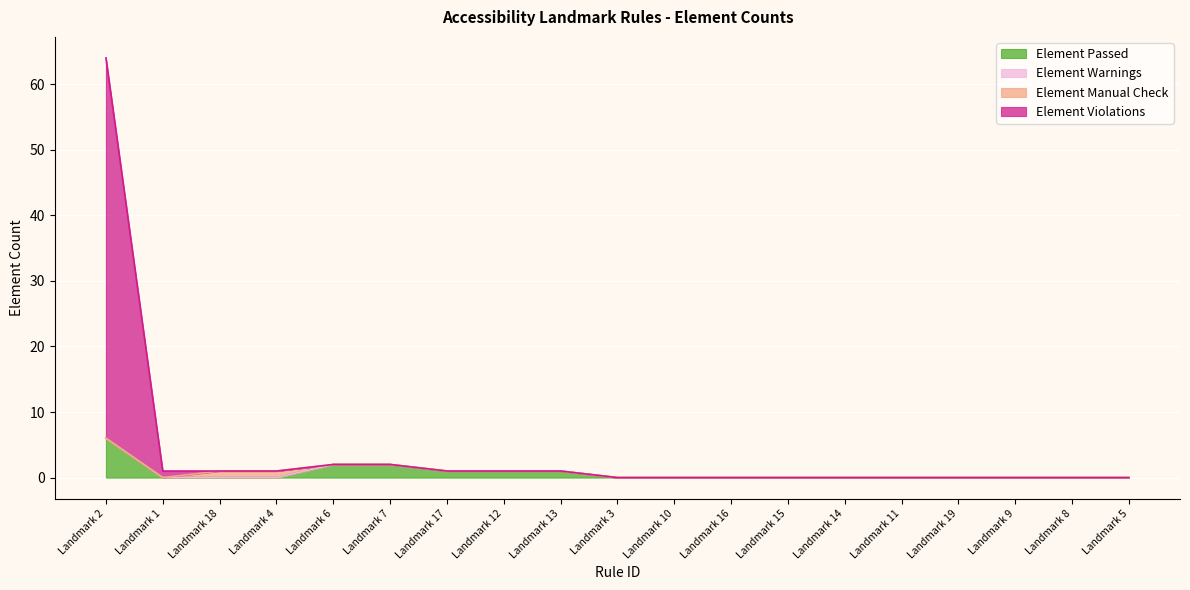

How many lines are shown in the chart?

4